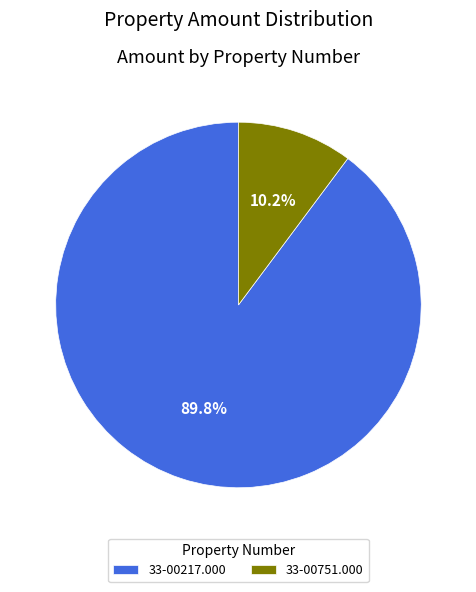

What is the largest slice in the pie chart?

33-00217.000